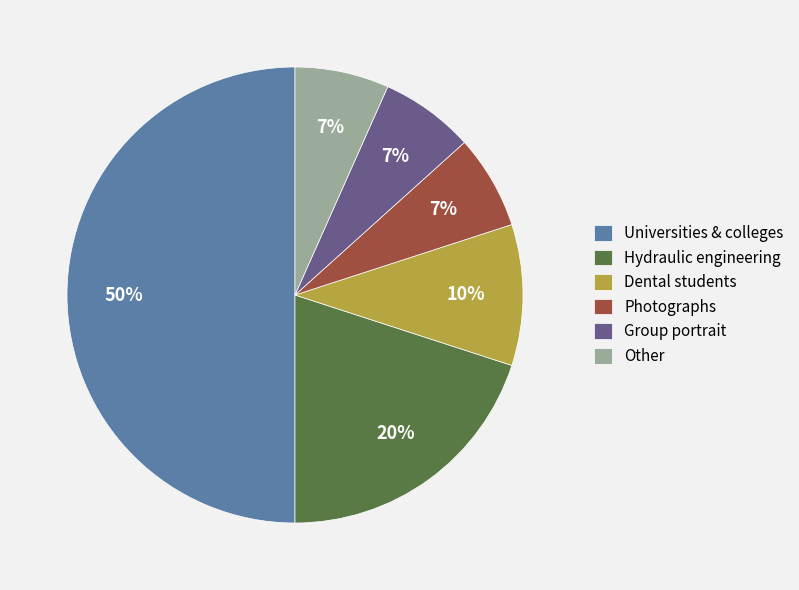

Is it true that Hydraulic engineering is 6% of the pie?

False